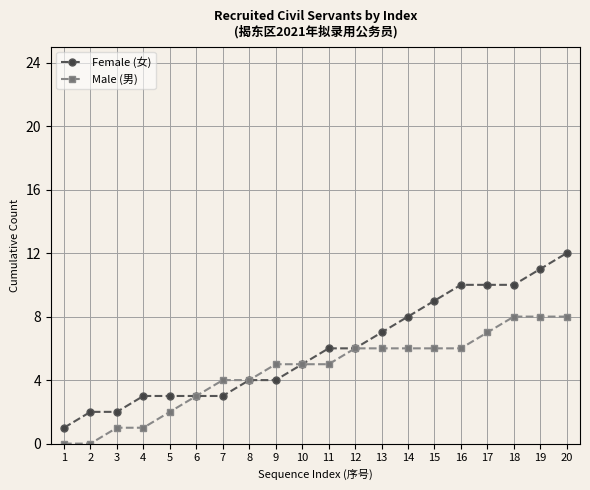

At which label does Female (女) reach its peak?

20